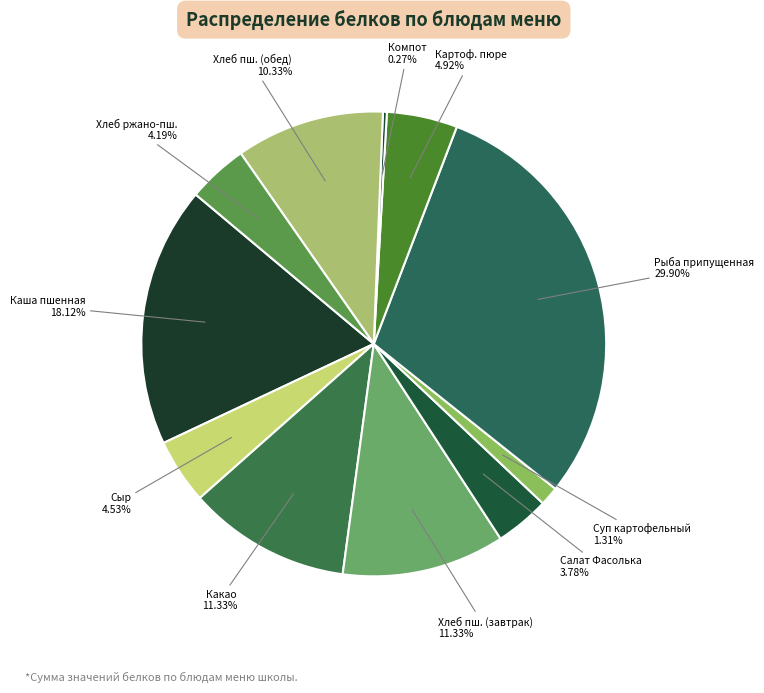

Rank the categories by value from lowest to highest.

Компот из сухофруктов, Суп картофельный с бобовыми, Салат Фасолька, Хлеб ржано-пшеничный, Сыр порционно, Картофельное пюре с маслом сливочным, Хлеб пшеничный (обед), Какао с молоком, Хлеб пшеничный (завтрак), Каша молочная пшенная с маслом сливочным, Рыба припущенная